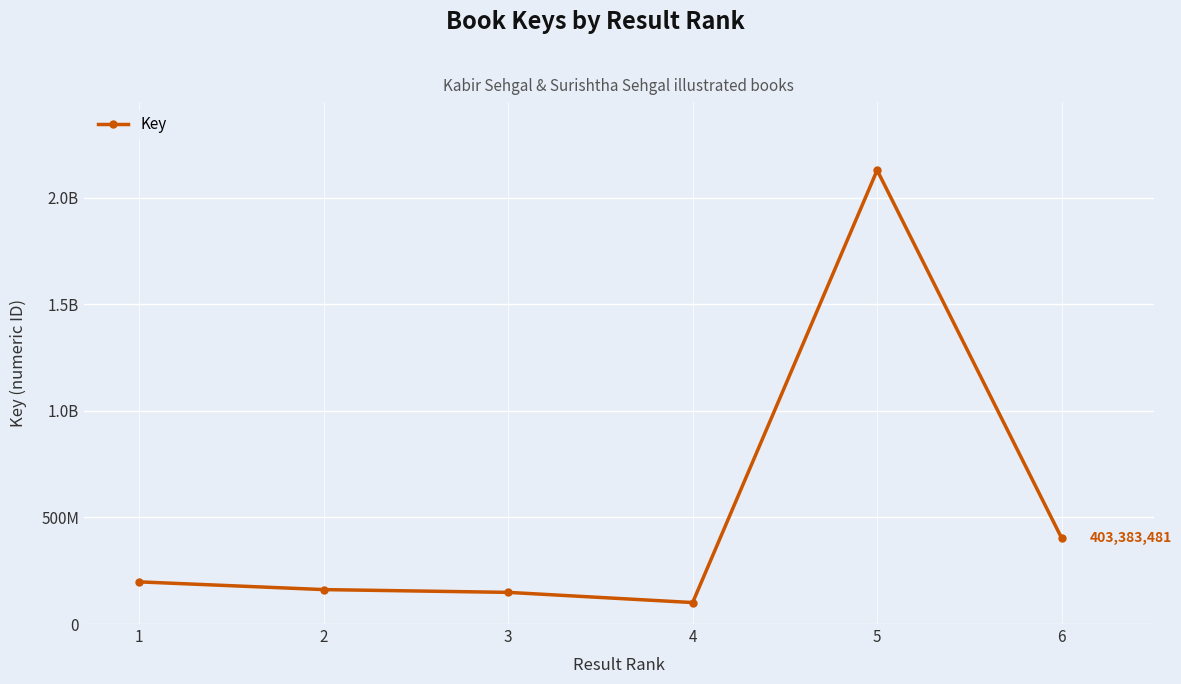

Is this an area chart (filled region under the line)?

No